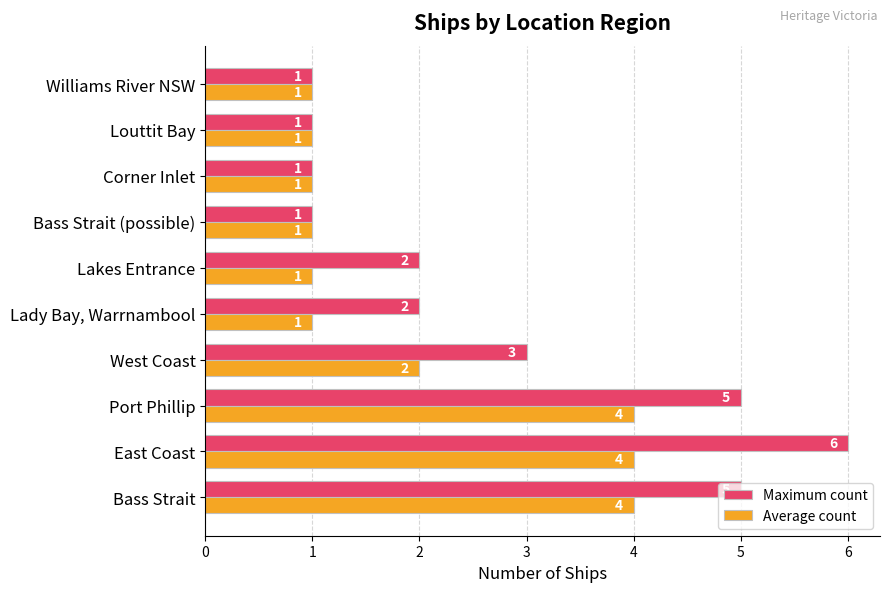

What is the difference between the second highest and second lowest values in the Maximum count series?

4